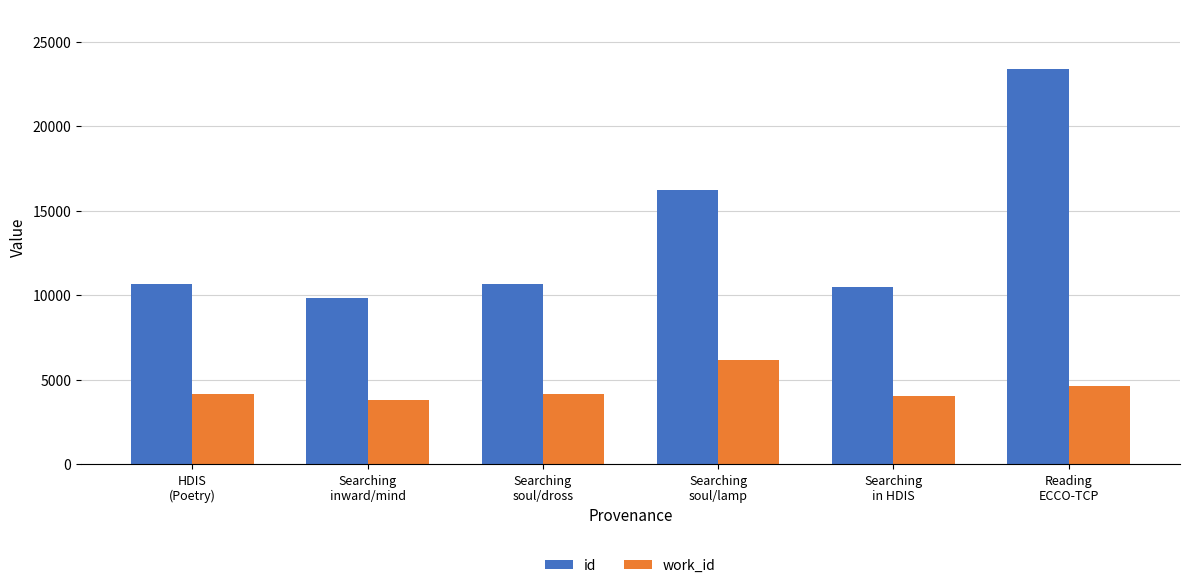

Which series has the widest spread of values?

id